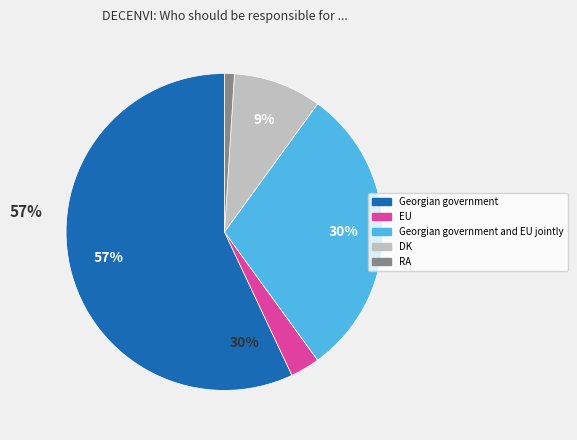

Is there any slice that represents more than half of the pie?

Yes